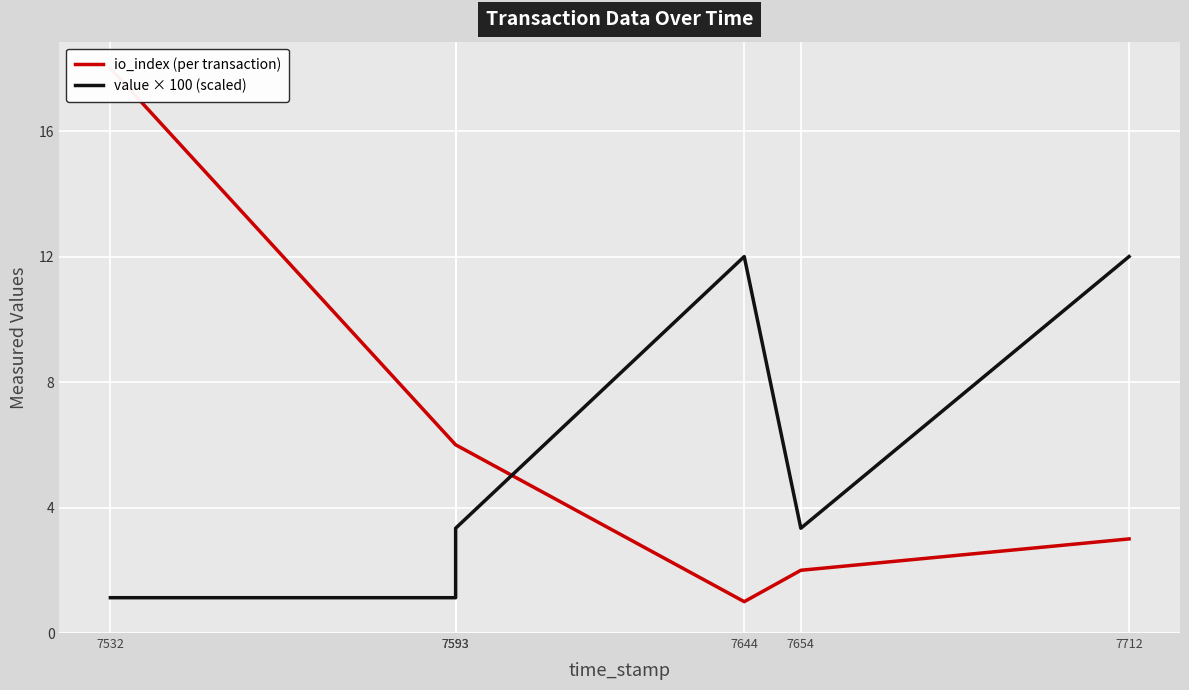

What is the value of the io_index (per transaction) point at the 2nd from the left?

6.0